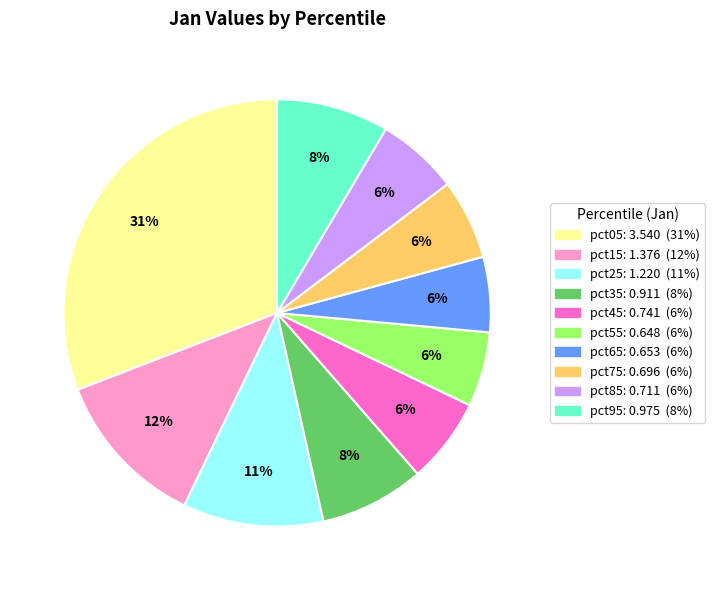

To the nearest percent, what is the average slice percentage?

10%